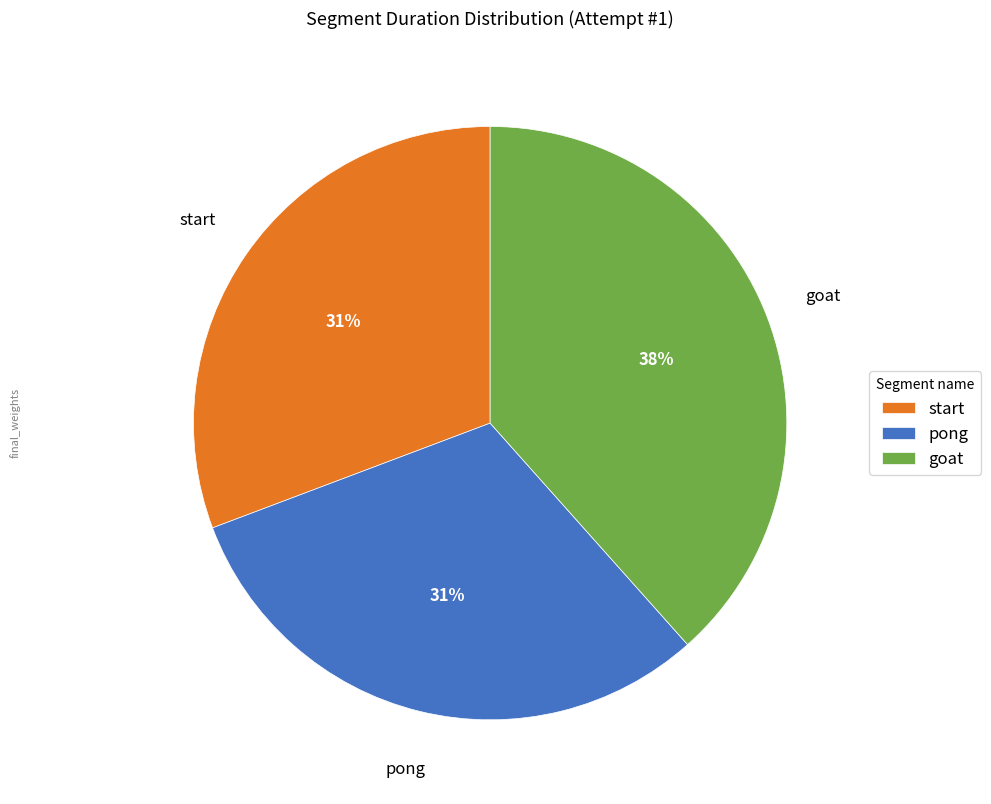

To the nearest percent, what portion does goat represent?

38%